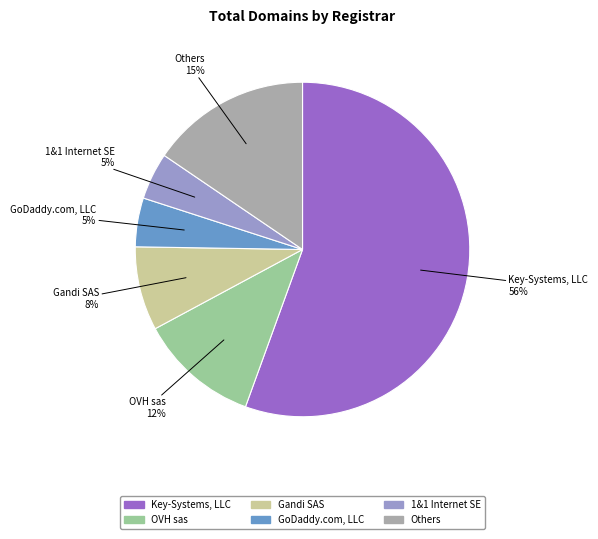

Which category has the biggest portion of the pie?

Key-Systems, LLC